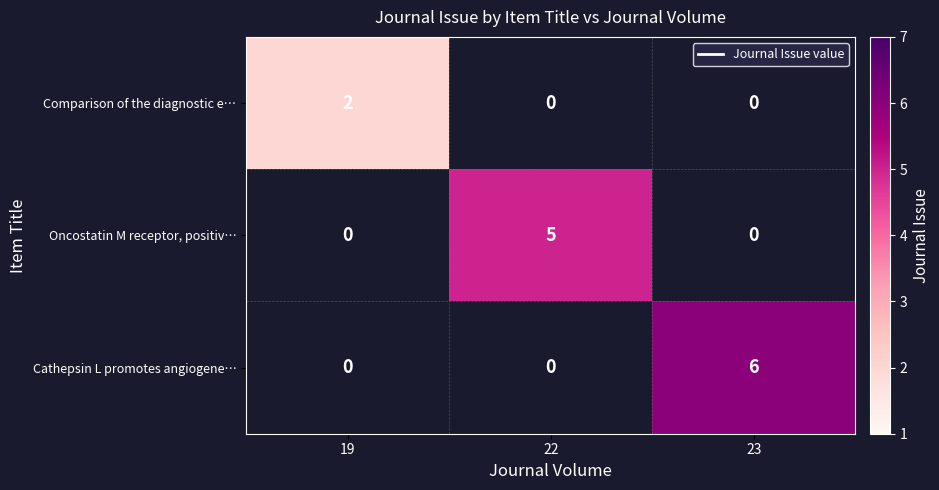

Is it true that Cathepsin L promotes angiogene… equals 6 at 23?

True